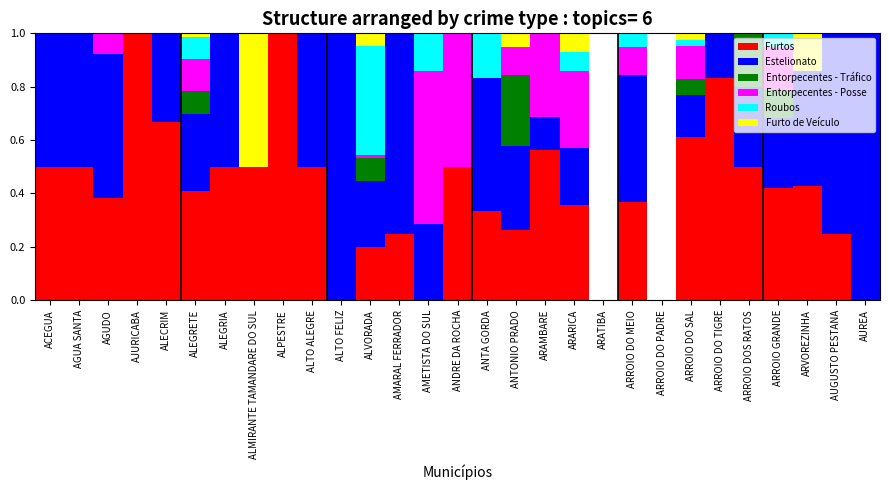

What is the sum of all Furtos values?

11.8